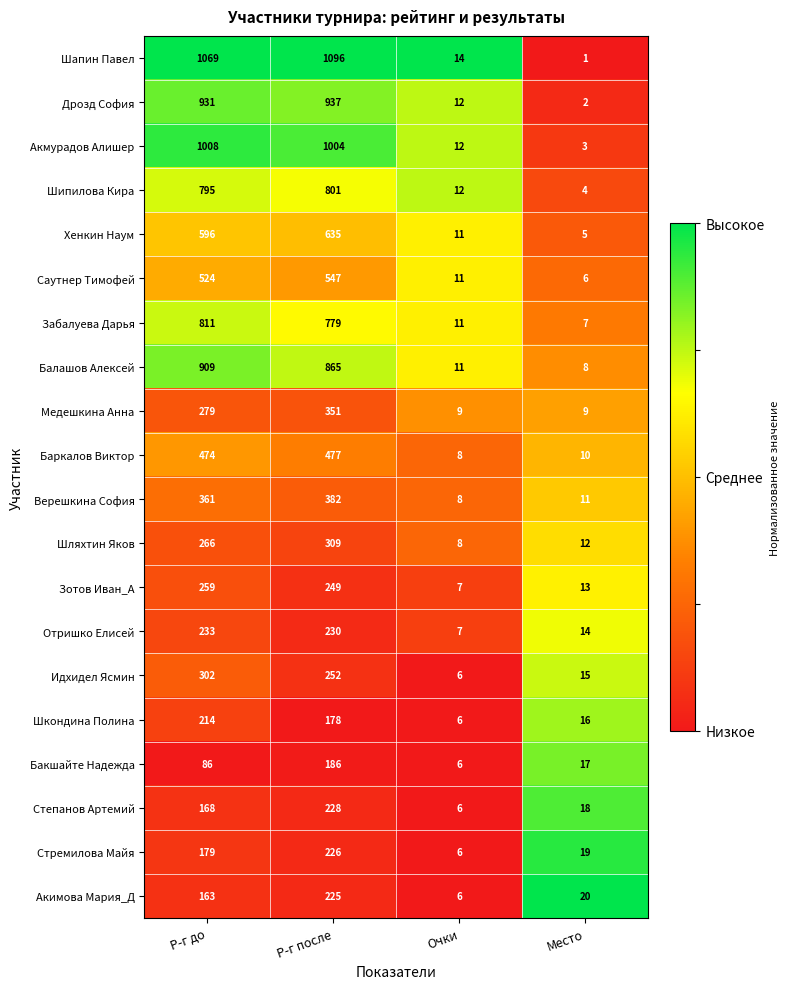

What is the greatest value displayed?

1096